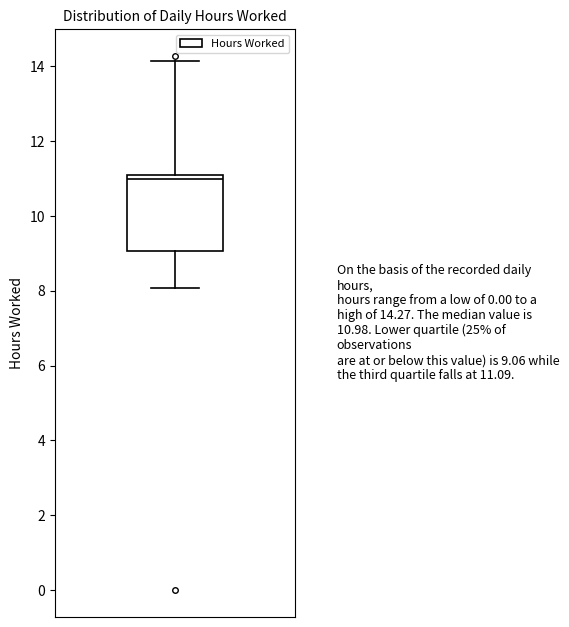

Transcribe this box plot: give where the median line is, the range the box spans, and where the two whiskers end, as read against the y-axis. The values are not printed on the chart, so give them approximately, as read against the axis.

median 11.0 (just below the box's upper edge), box 9.0 to 11.0, whiskers 8.0 to 14.2